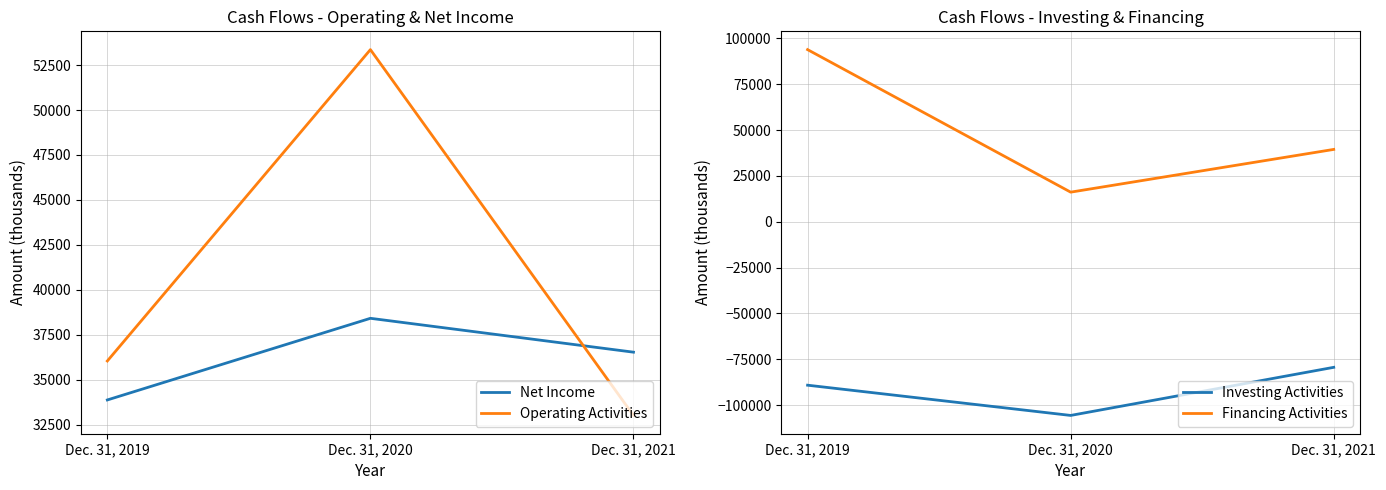

Is it true that Net Income equals 49896 at Dec. 31, 2021?

False